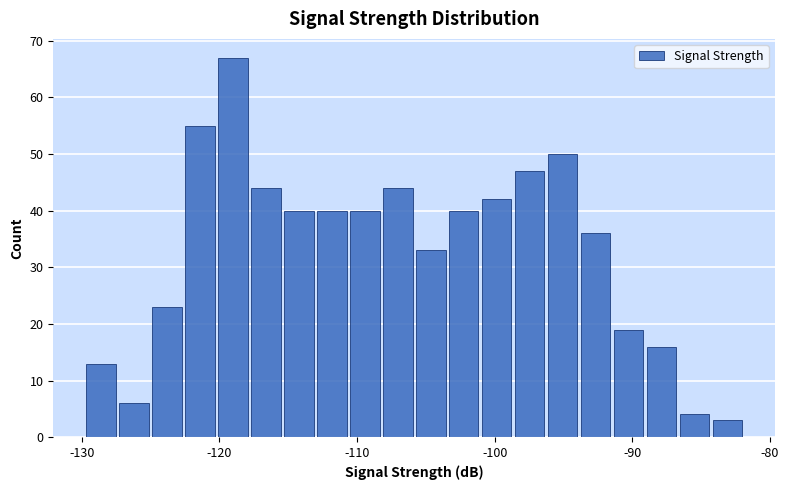

Read against the x-axis, roughly where is the centre of the tallest bar?

-119